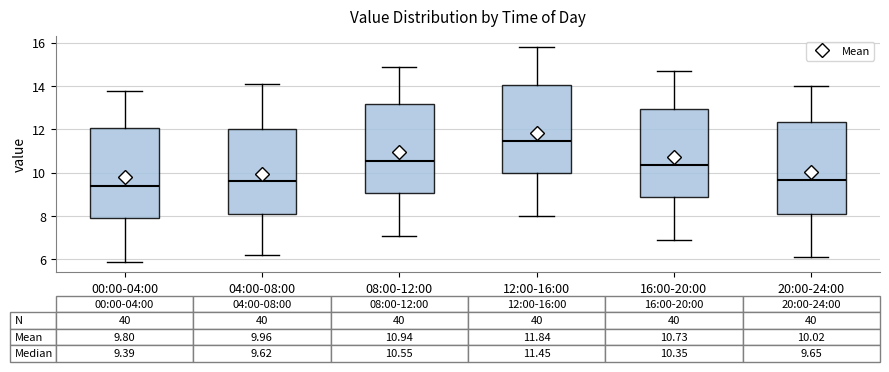

Which box's median line is the highest?

12:00-16:00